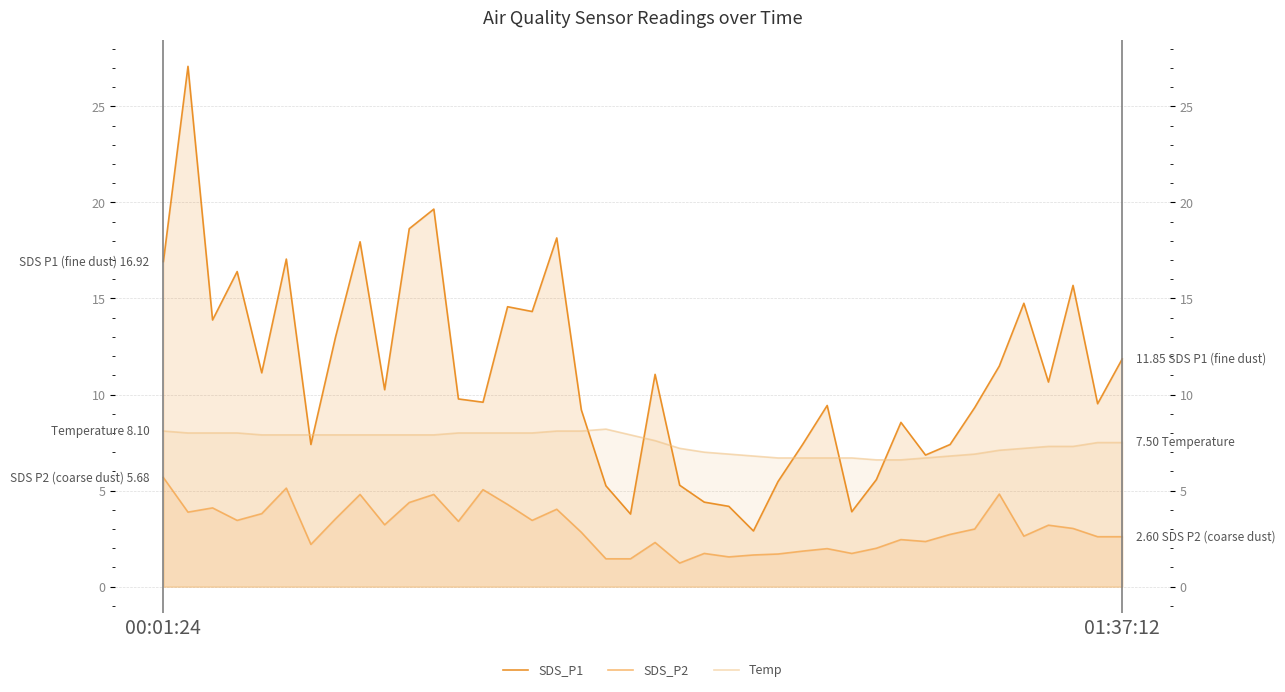

What is the difference between the maximum and minimum values in the Temp series?

1.6